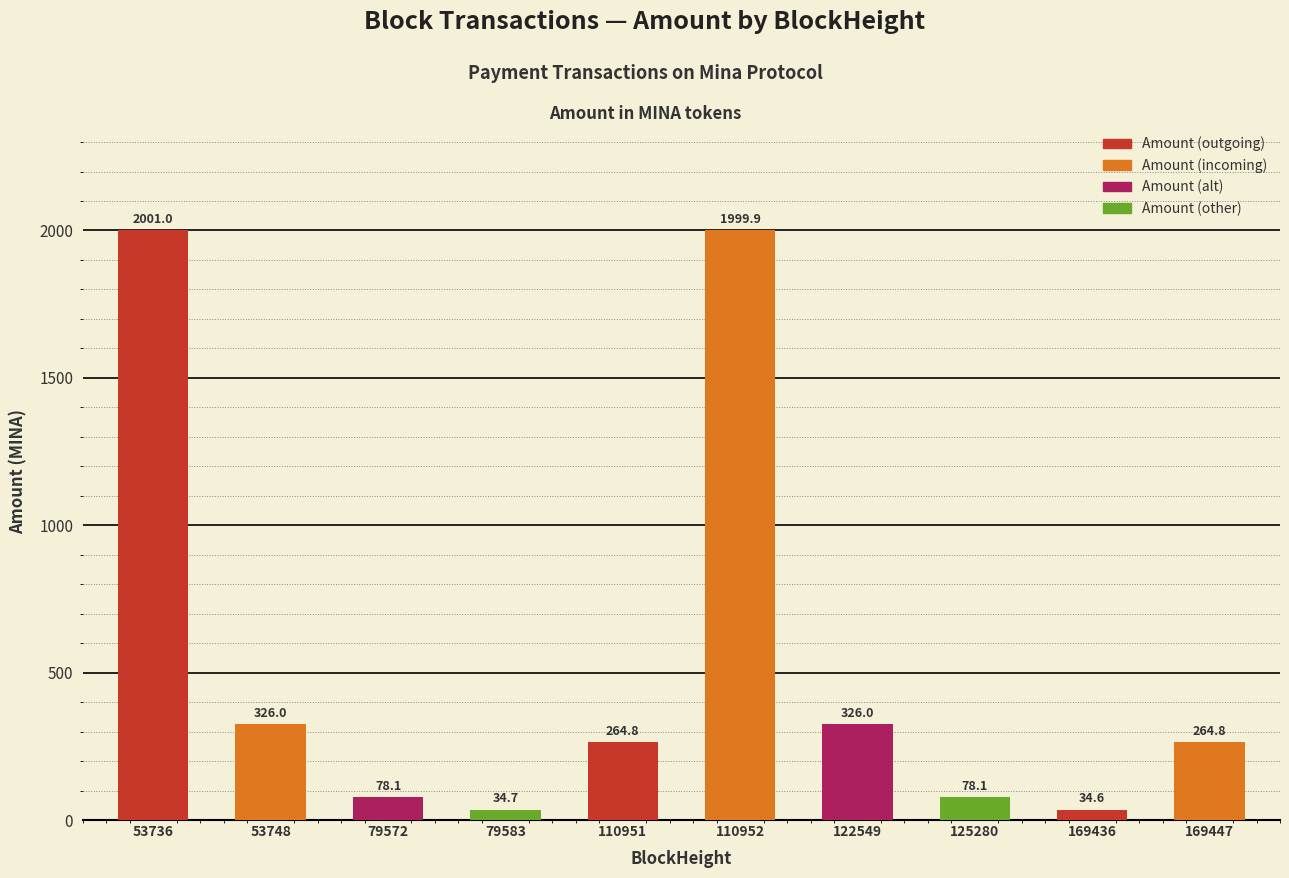

Reading left to right, transcribe all the data shown in this chart.

2001.0	326.0	78.1	34.7	264.8	1999.9	326.0	78.1	34.6	264.8